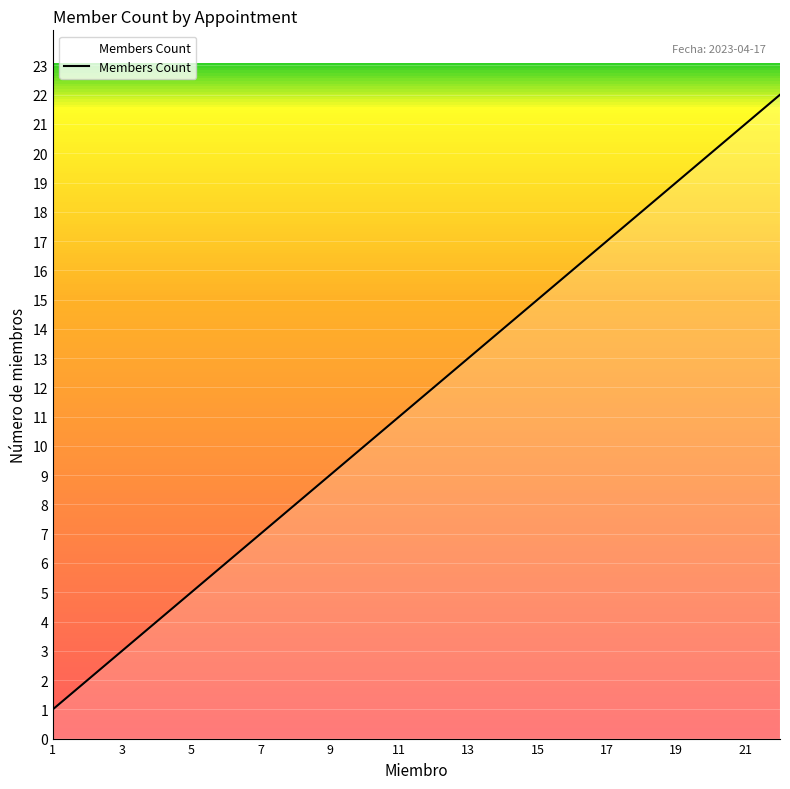

What is the difference between the maximum and minimum values?

21